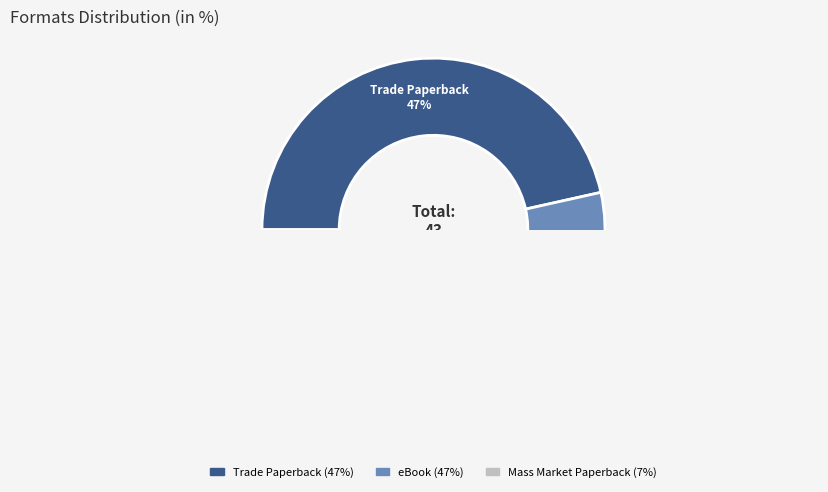

To the nearest percent, what is the average slice percentage?

33%